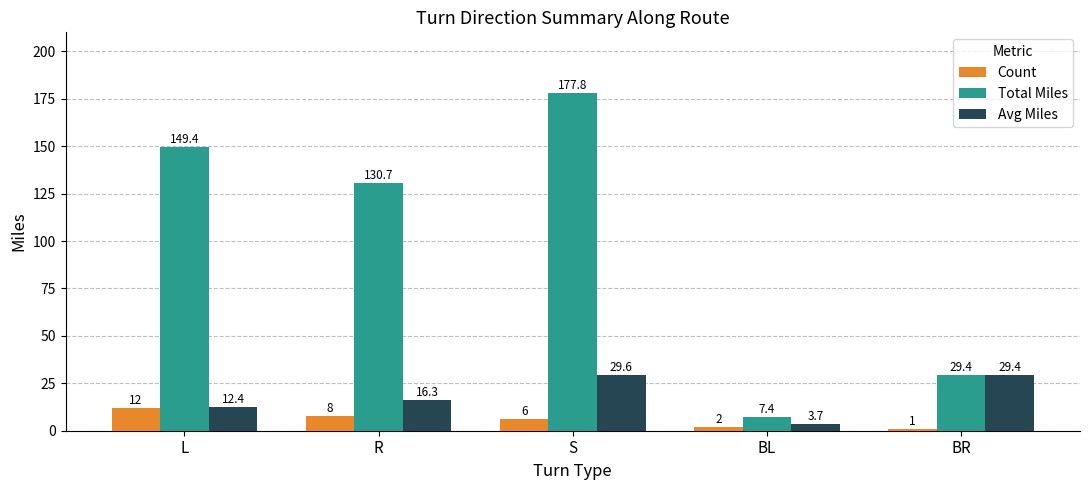

Which series has the largest total across all categories?

Total Miles